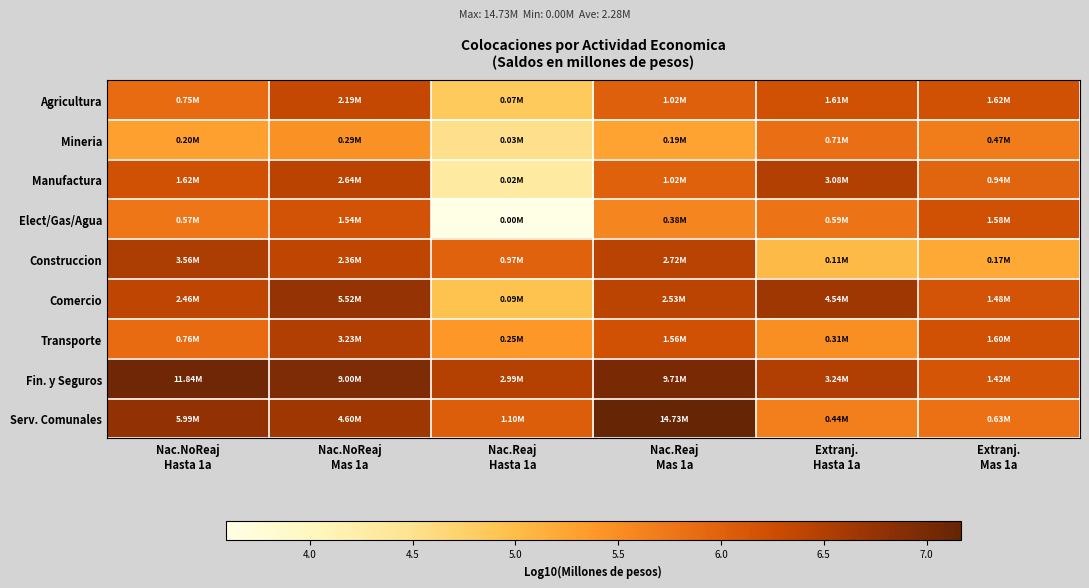

What is the smallest value displayed?

3.6